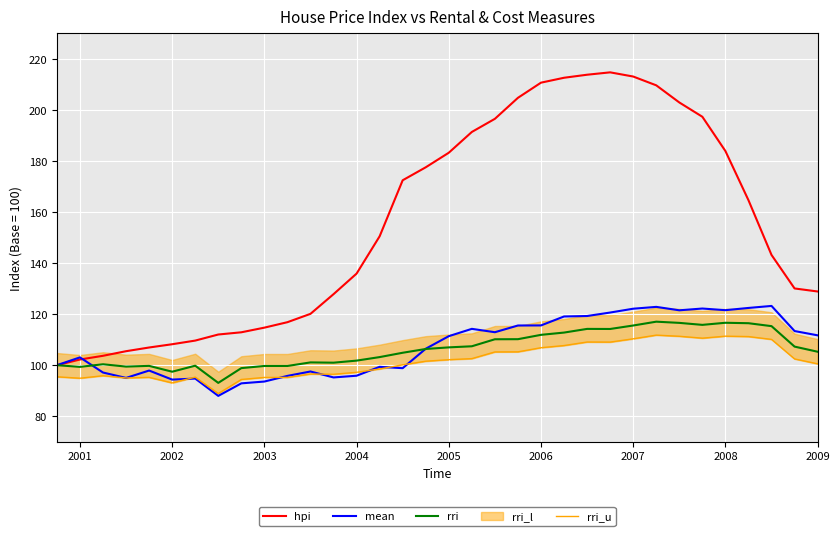

What is the maximum value for hpi?

214.8